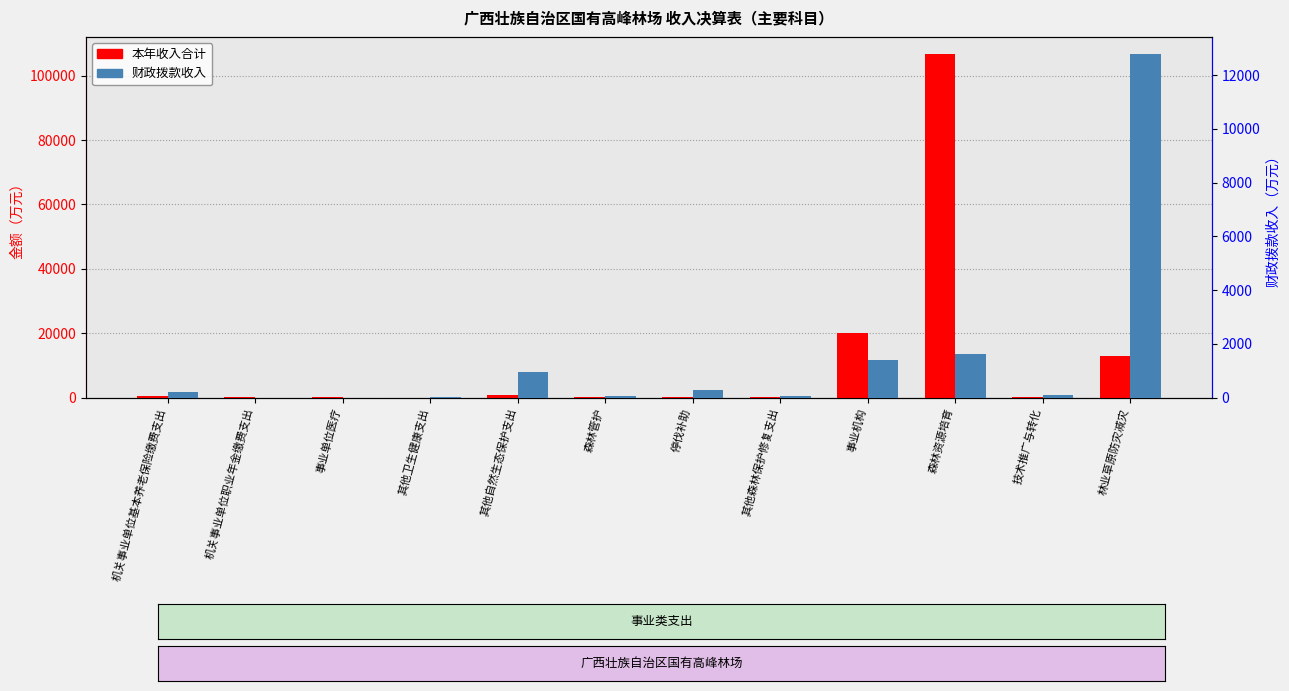

How many groups of bars are there?

12